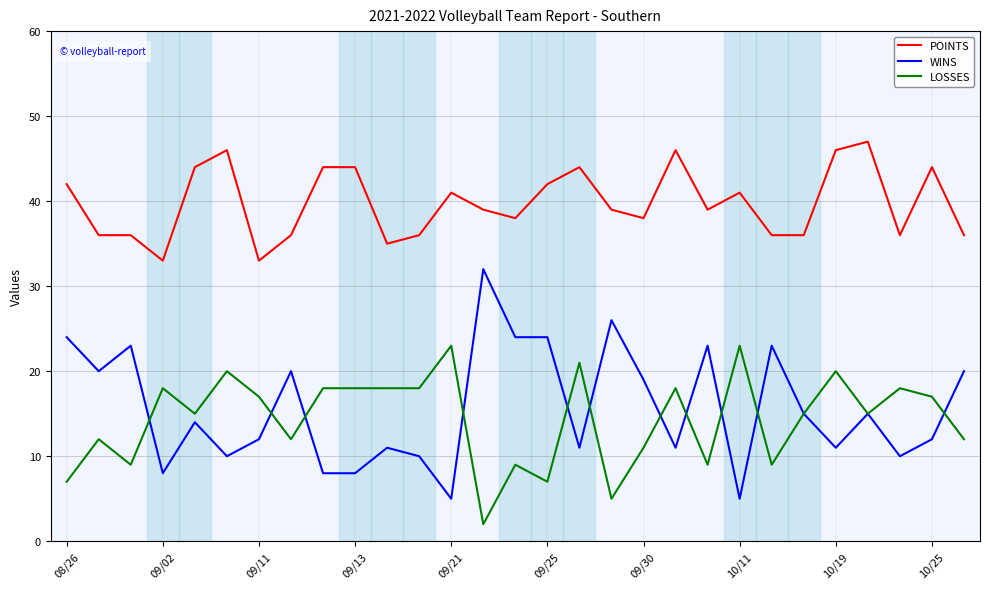

True or false: LOSSES and WINS intersect in this chart.

True